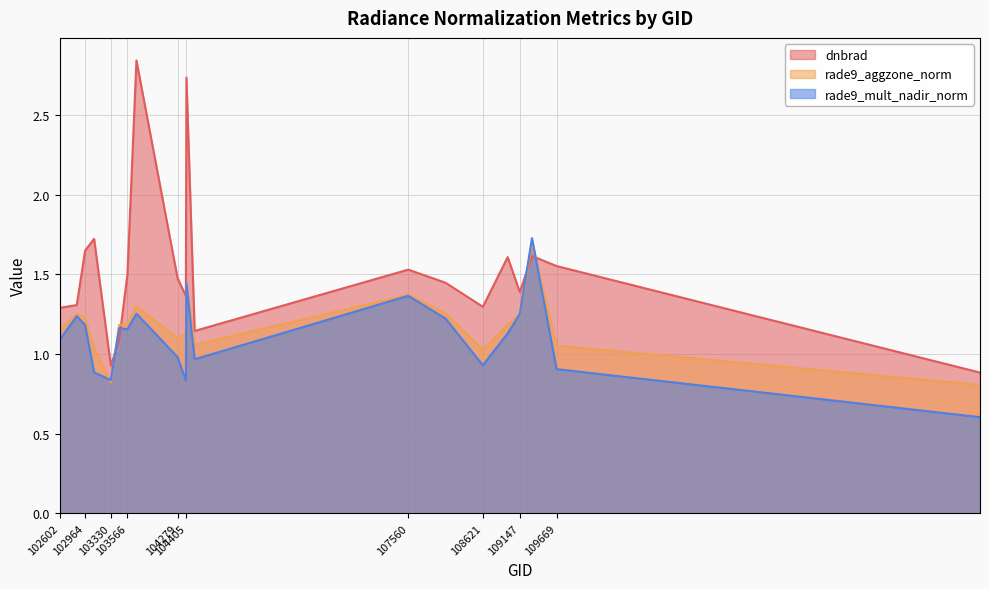

Which category has the highest value in the dnbrad series?

103694